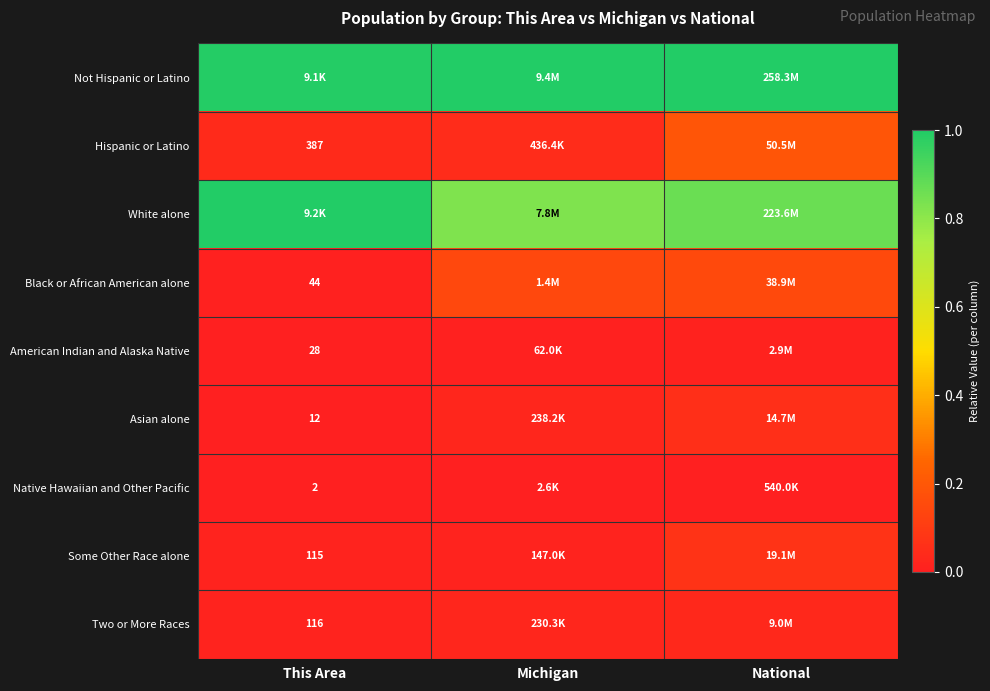

Which series has the largest total across all categories?

Not Hispanic or Latino